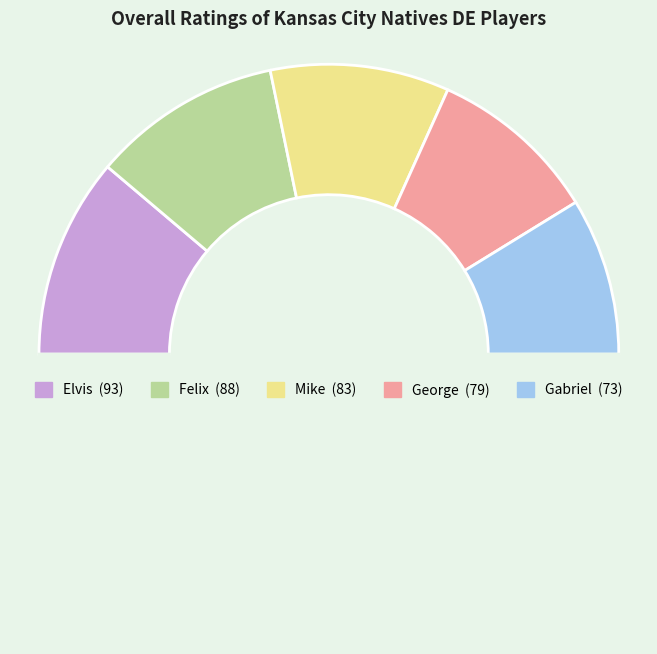

Rank the categories by value from lowest to highest.

Gabriel, George, Mike, Felix, Elvis